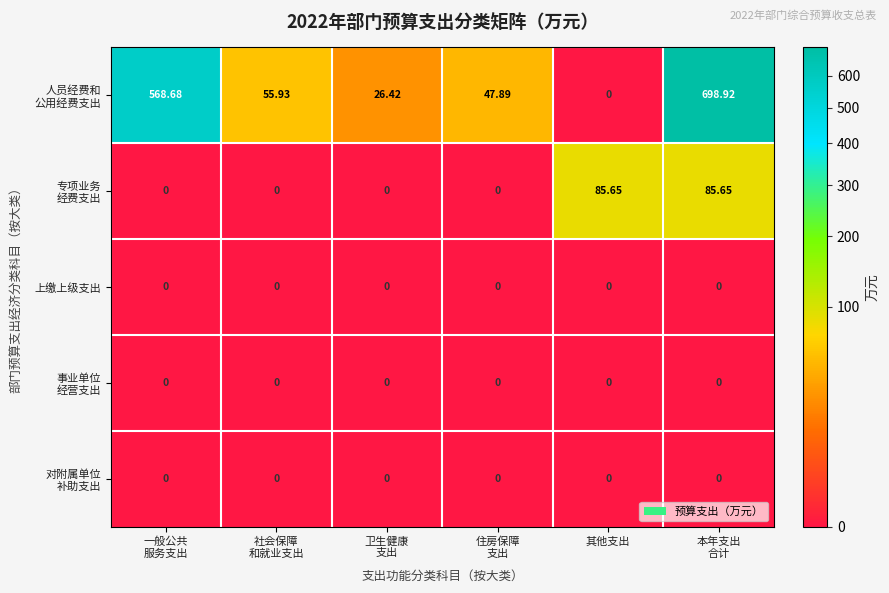

At which category does the chart reach its peak across all series?

本年支出
合计